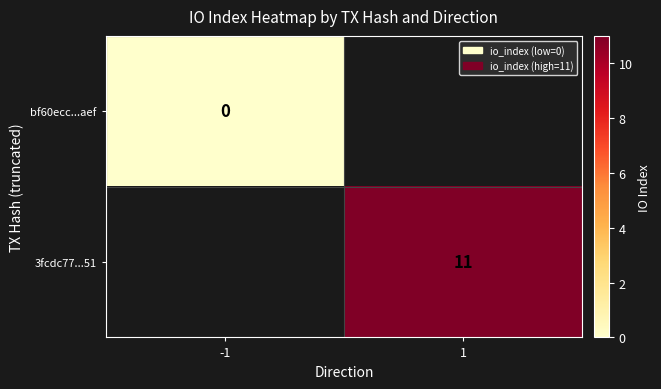

At which label does bf60ecc...aef reach its peak?

-1